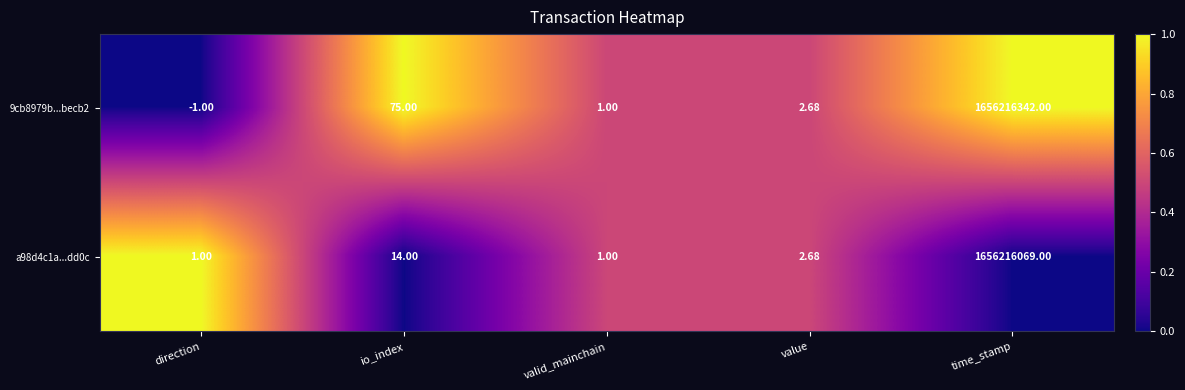

Where does the 9cb8979b...becb2 series first go above 2?

io_index